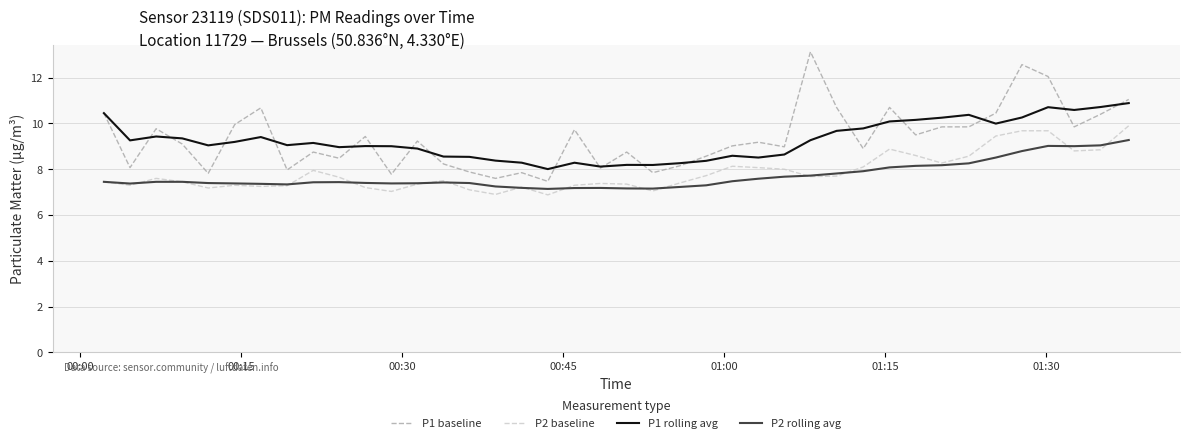

Which series has the largest range (max minus min)?

P1 baseline